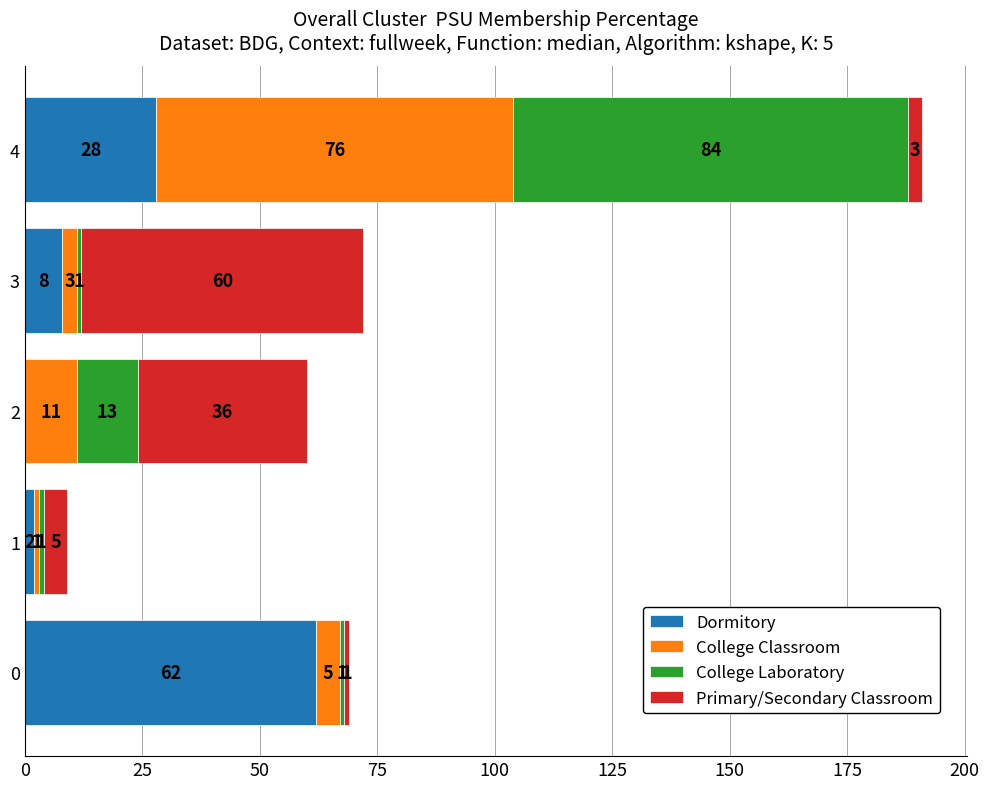

What is the sum of all Dormitory values?

100